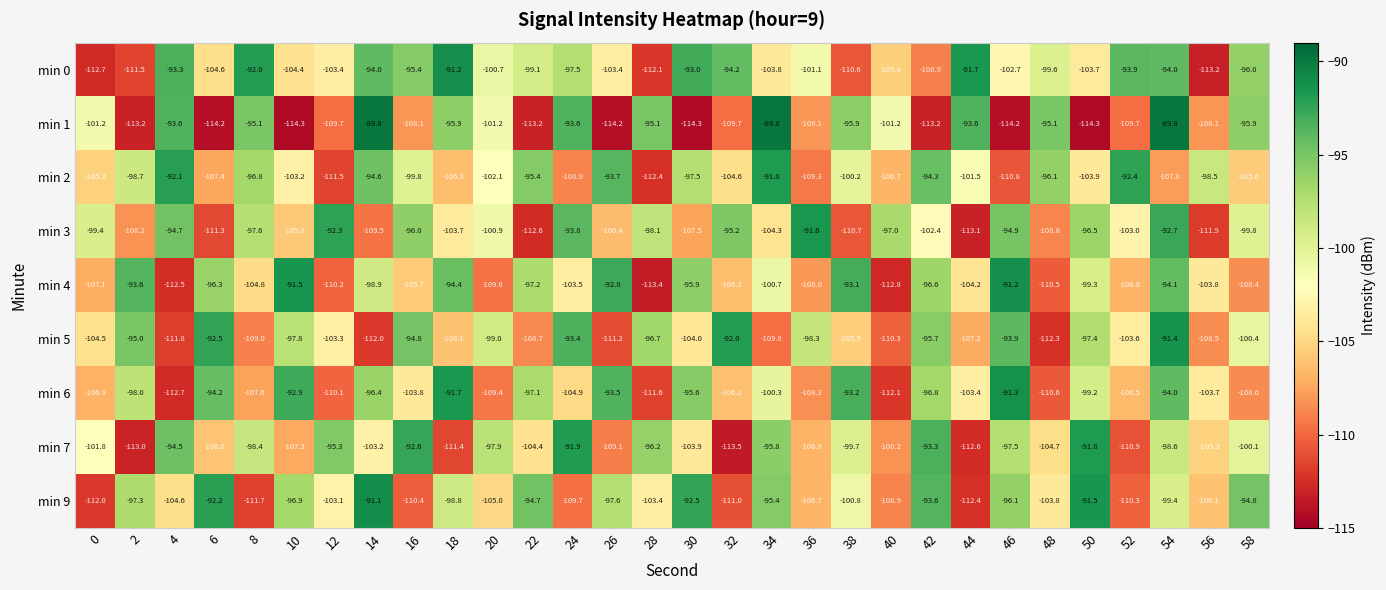

Which series has the largest total across all categories?

min 0